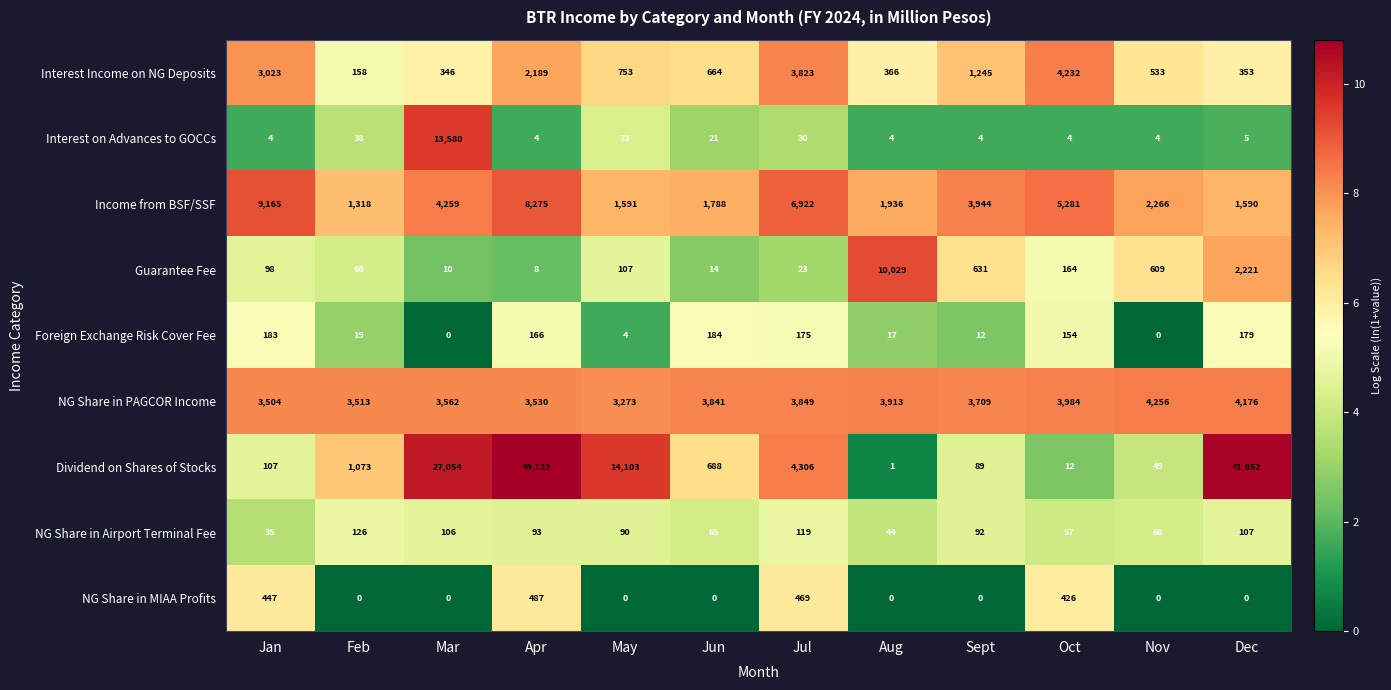

The Interest Income on NG Deposits series shows 533 at Nov. True or false?

True